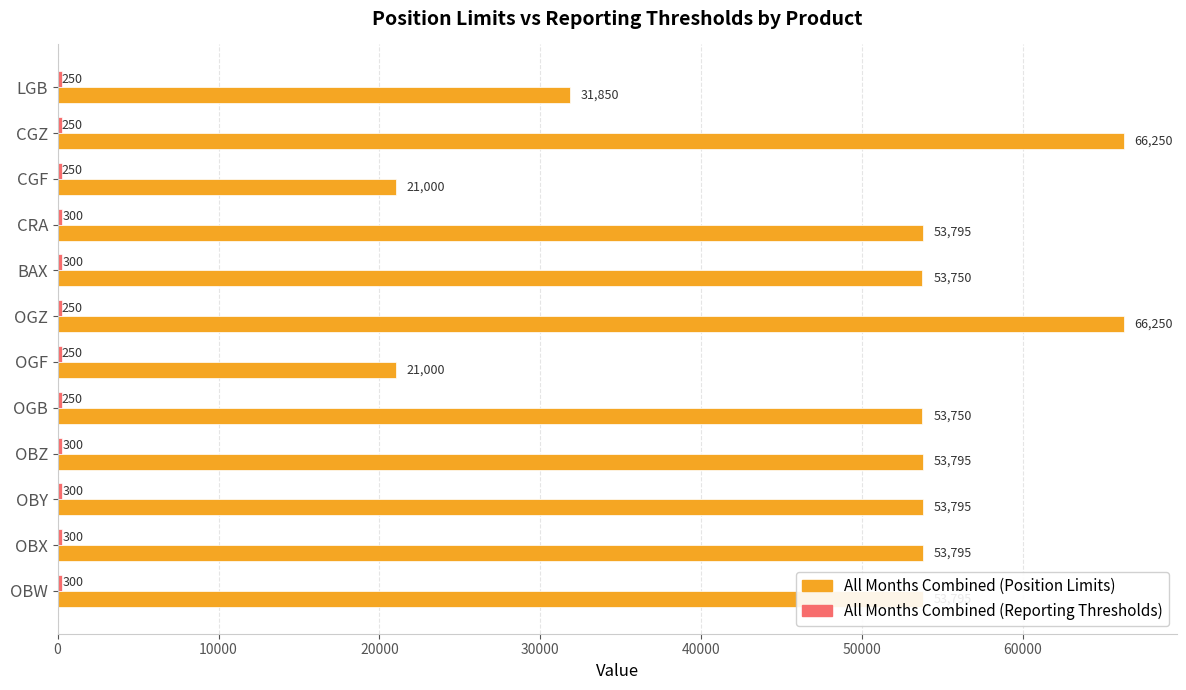

Which series has the largest total across all categories?

All Months Combined (Position Limits)